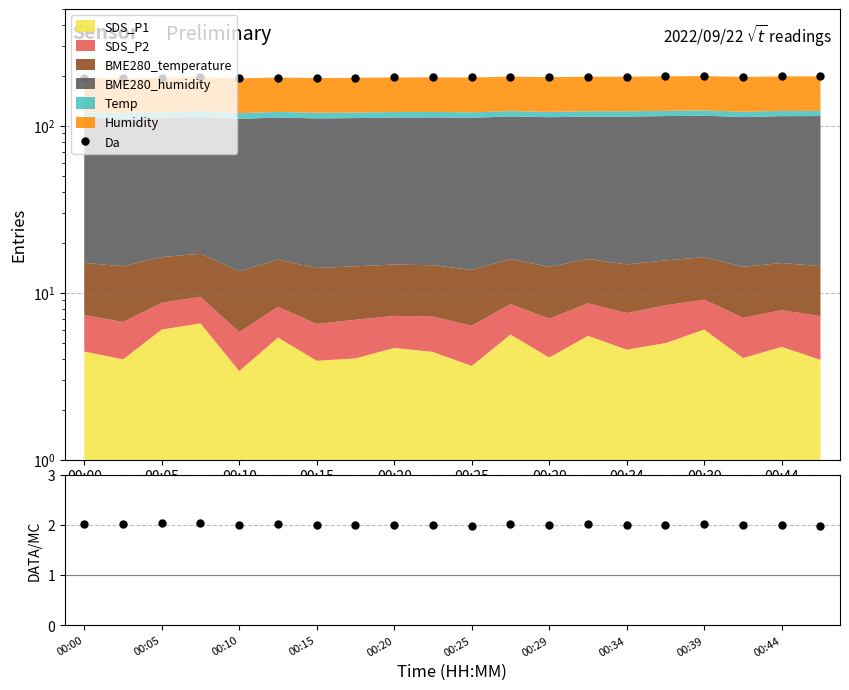

Is it true that the value at 00:34 is 2.0?

True